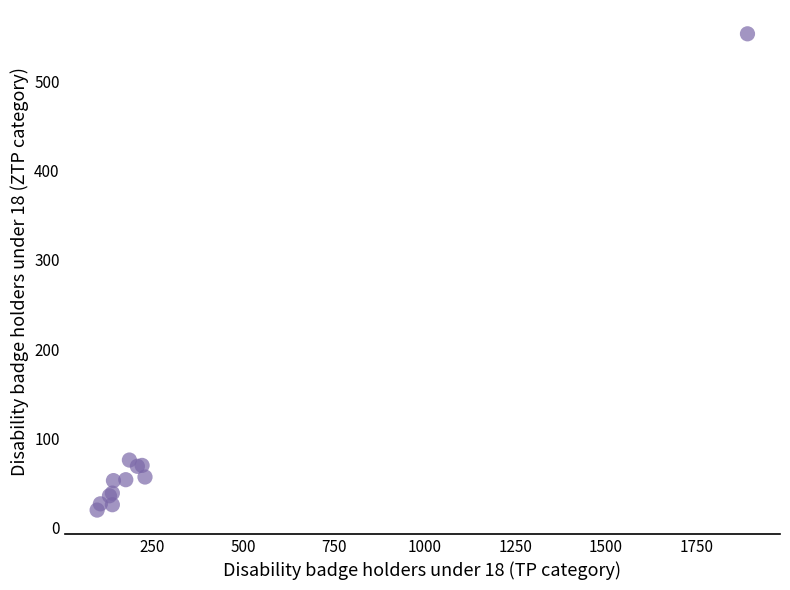

What Y value in the scatter plot is closest to 286?

76